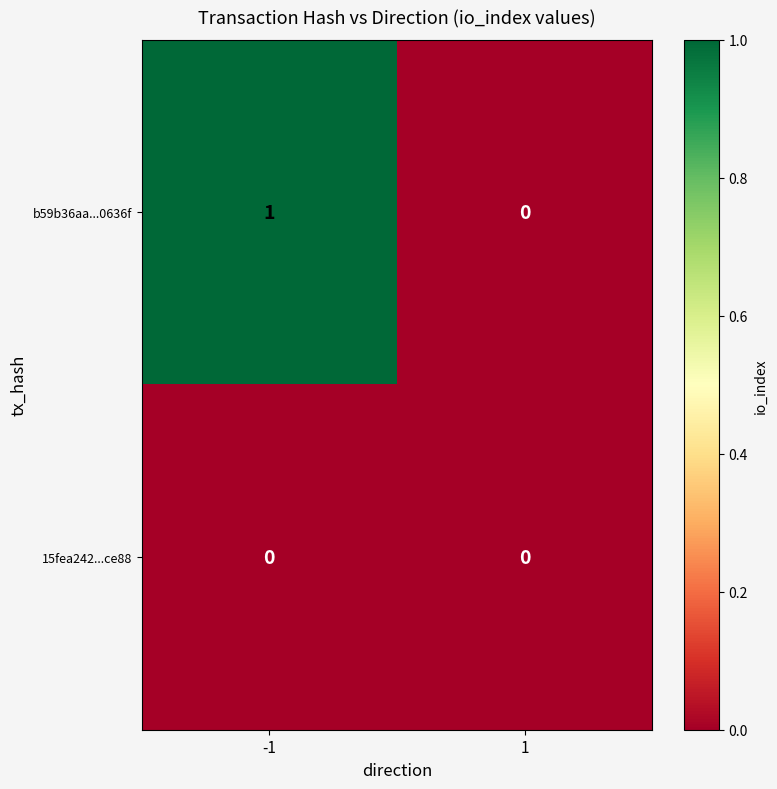

Reading left to right, transcribe all the data shown in this chart.

b59b36aa...0636f: 1	0
15fea242...ce88: 0	0